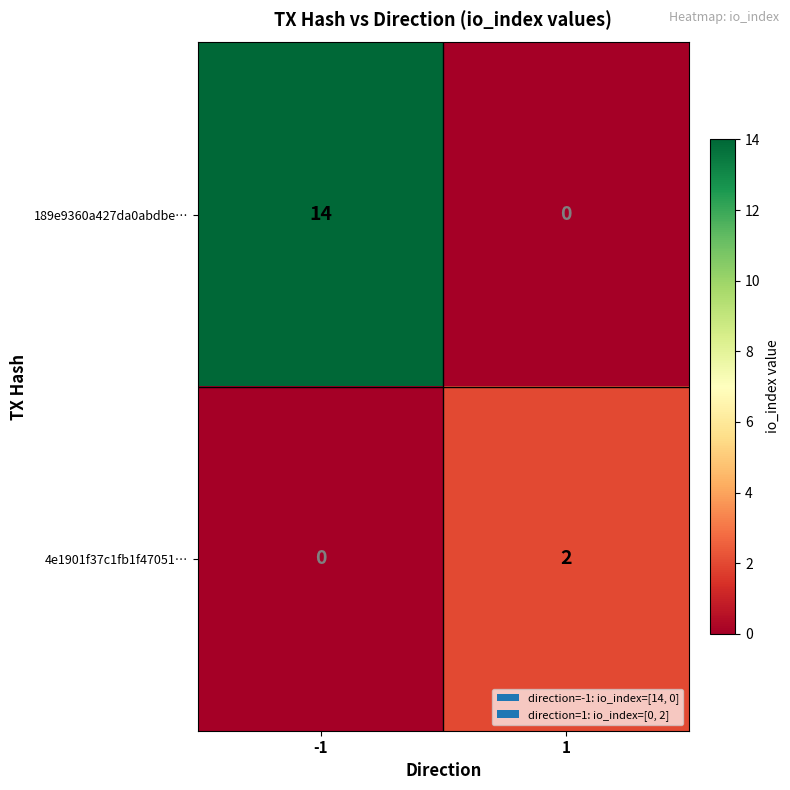

What is the maximum value shown in the chart?

14